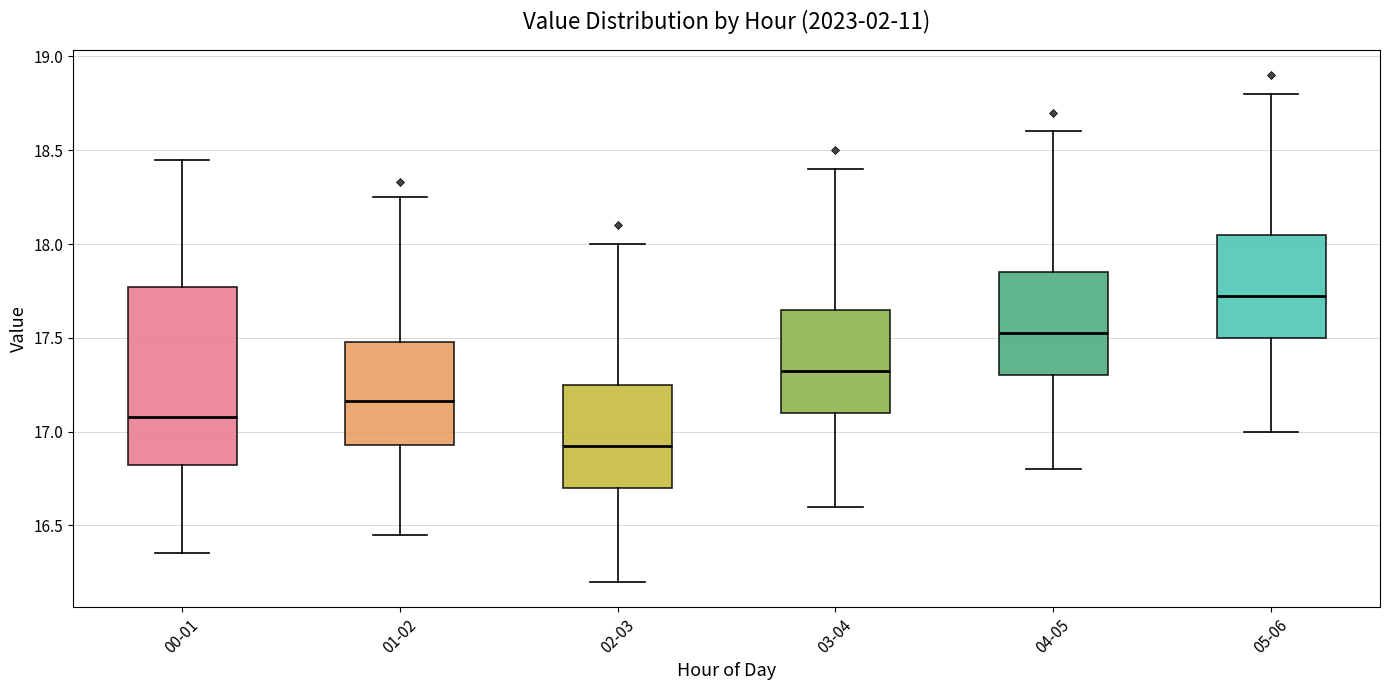

Which box has the highest median line?

05-06